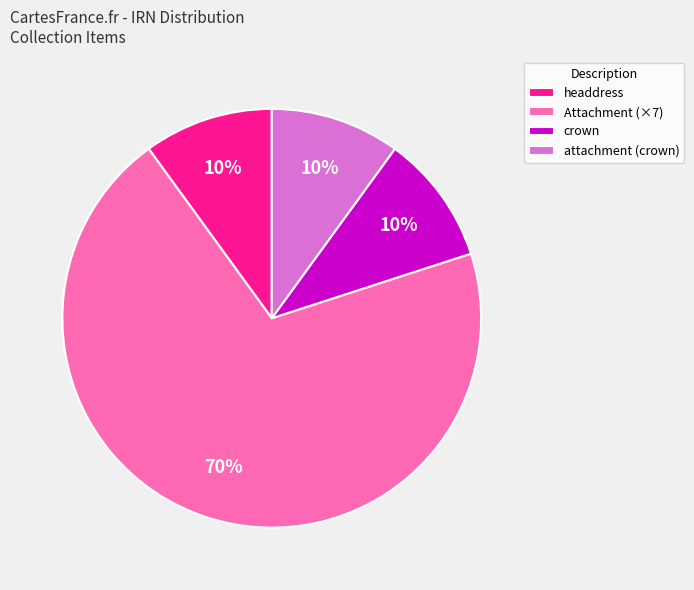

Which category has the biggest portion of the pie?

Attachment (×7)